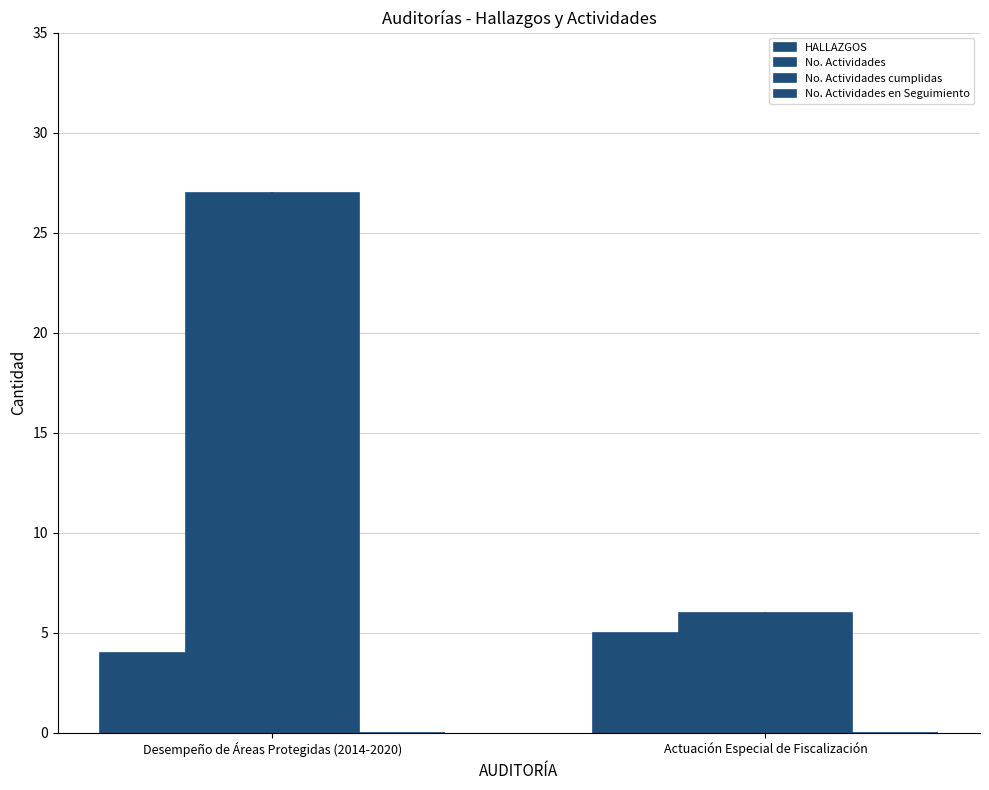

How many groups of bars are there?

2